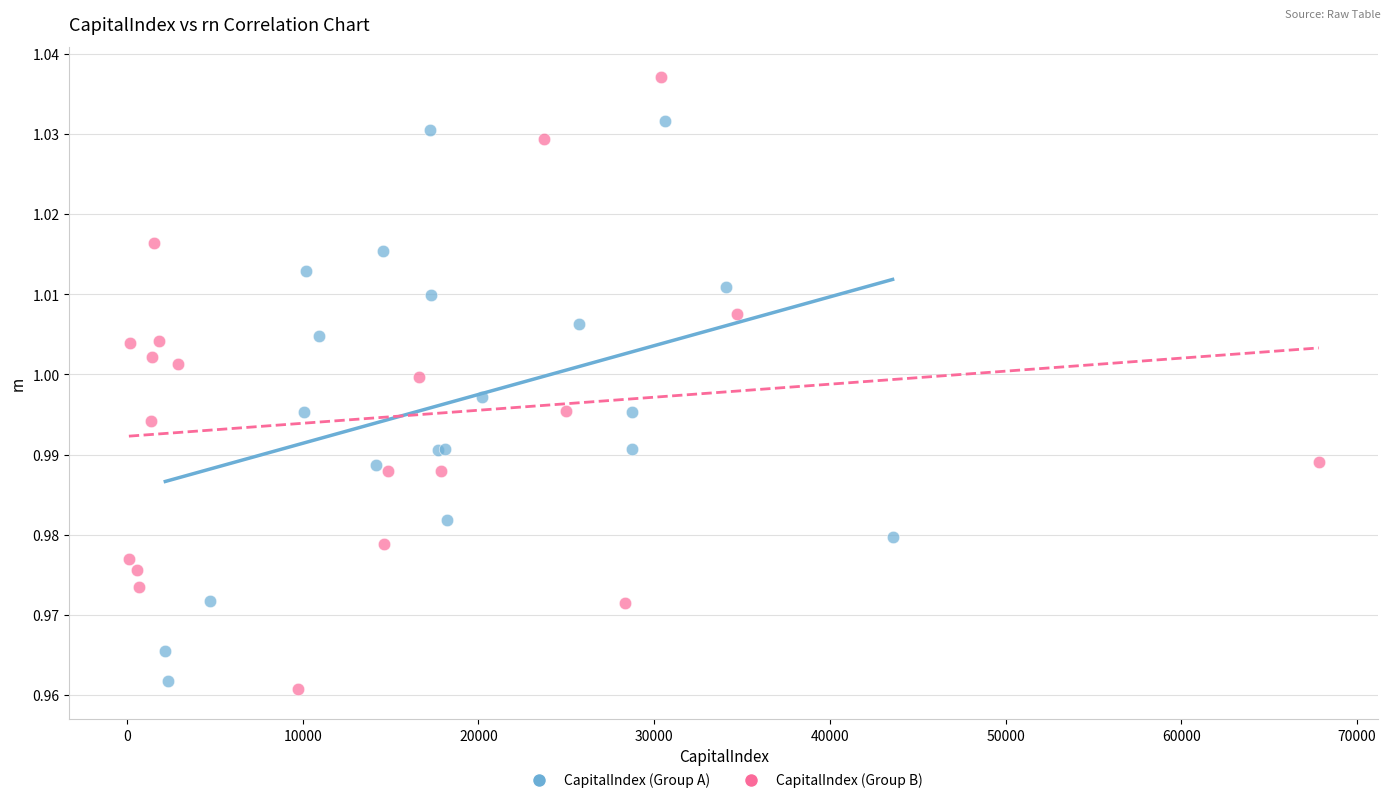

Which series reaches the maximum Y coordinate?

CapitalIndex (Group B)